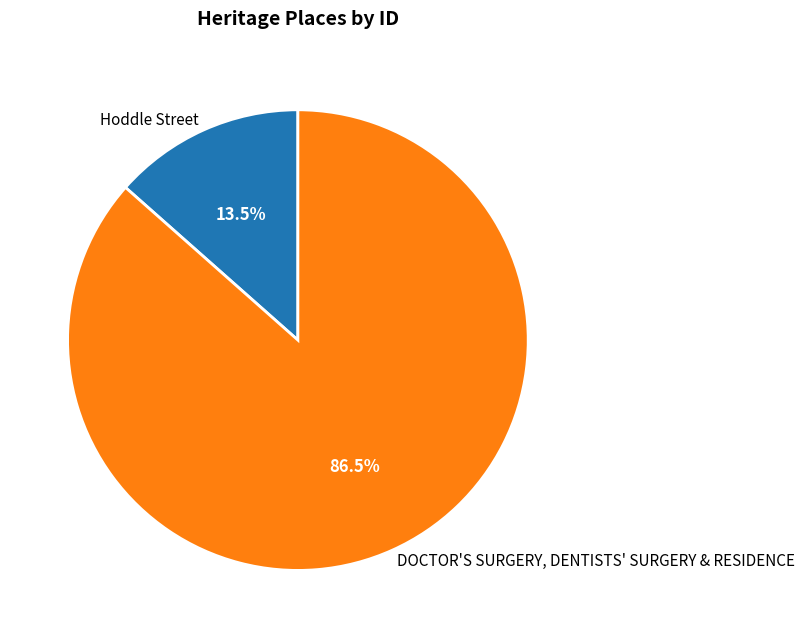

True or false: Hoddle Street accounts for 4% of the total.

False